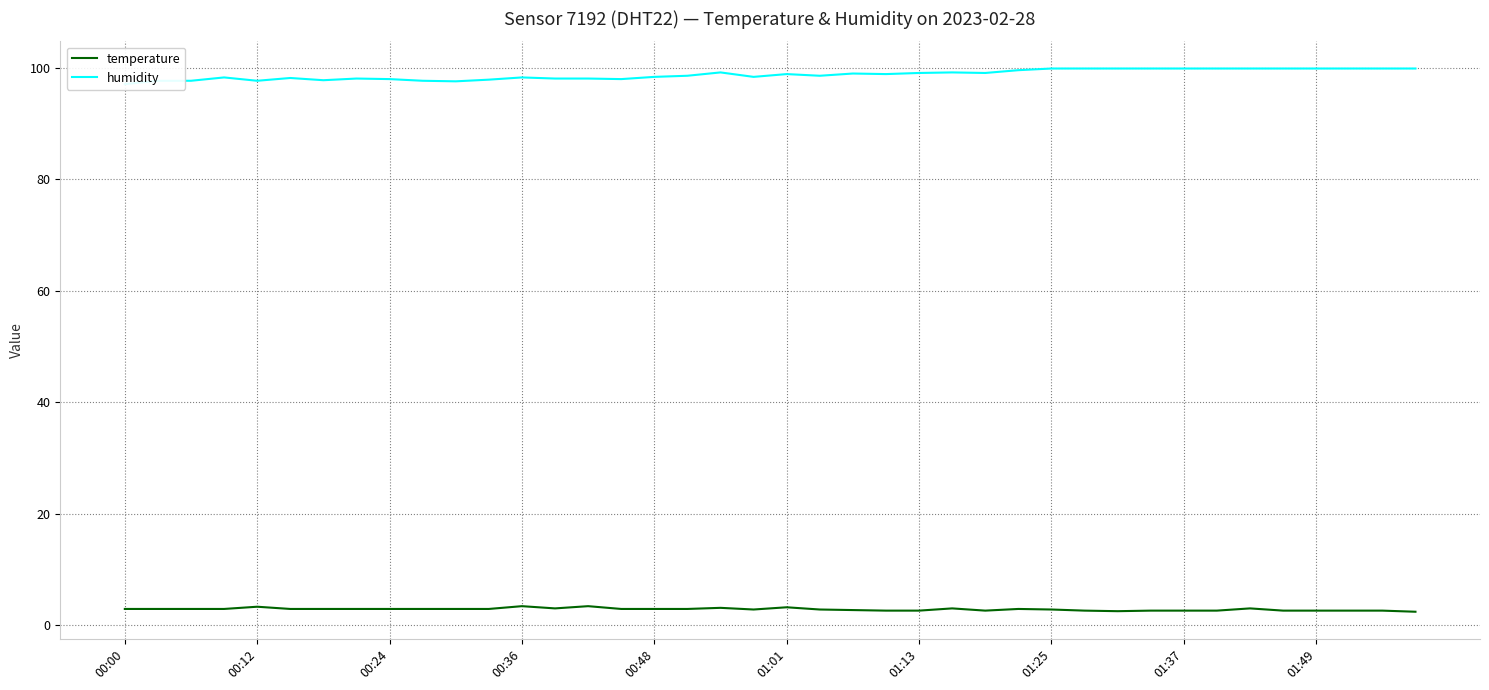

What is the minimum value for temperature?

2.4